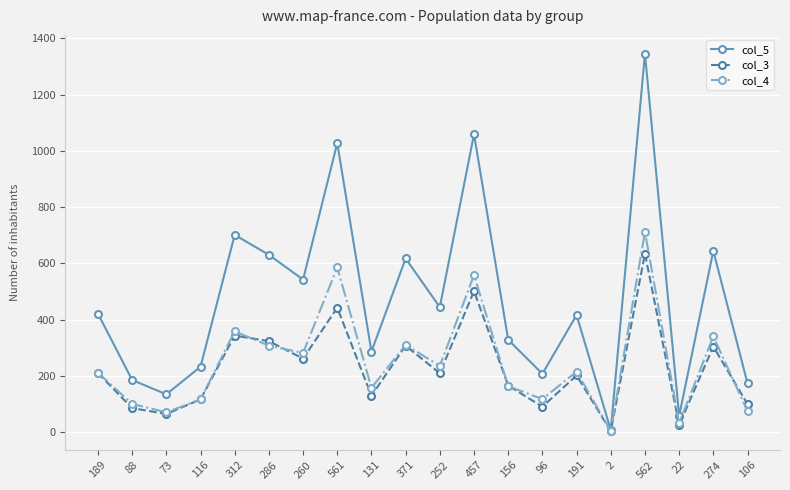

True or false: col_3 has more than 1 points higher than both neighbors.

True